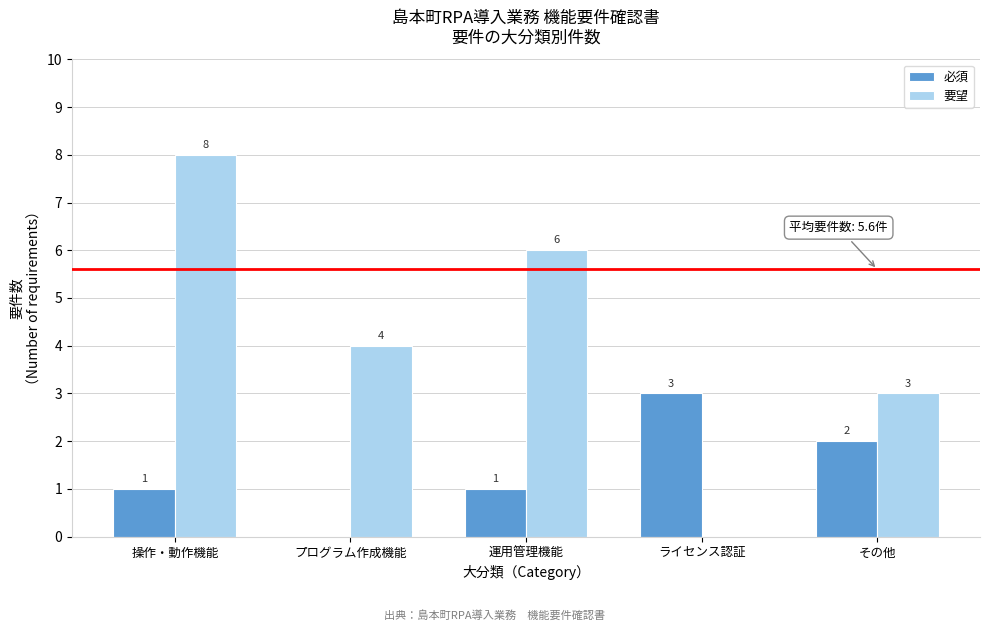

Reading right to left, what are all the values shown in this chart?

必須: その他=2	ライセンス認証=3	運用管理機能=1	プログラム作成機能=0	操作・動作機能=1
要望: その他=3	ライセンス認証=0	運用管理機能=6	プログラム作成機能=4	操作・動作機能=8